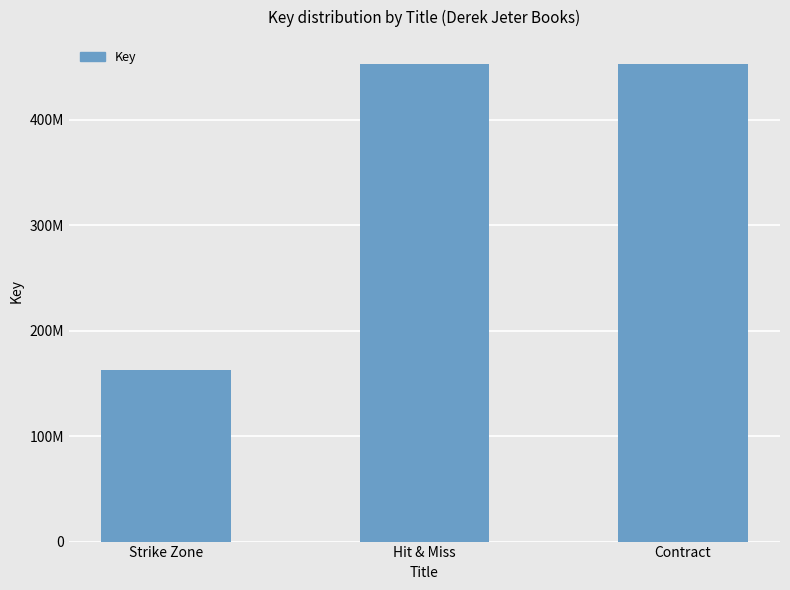

Which category has the highest value across all series?

Hit & Miss